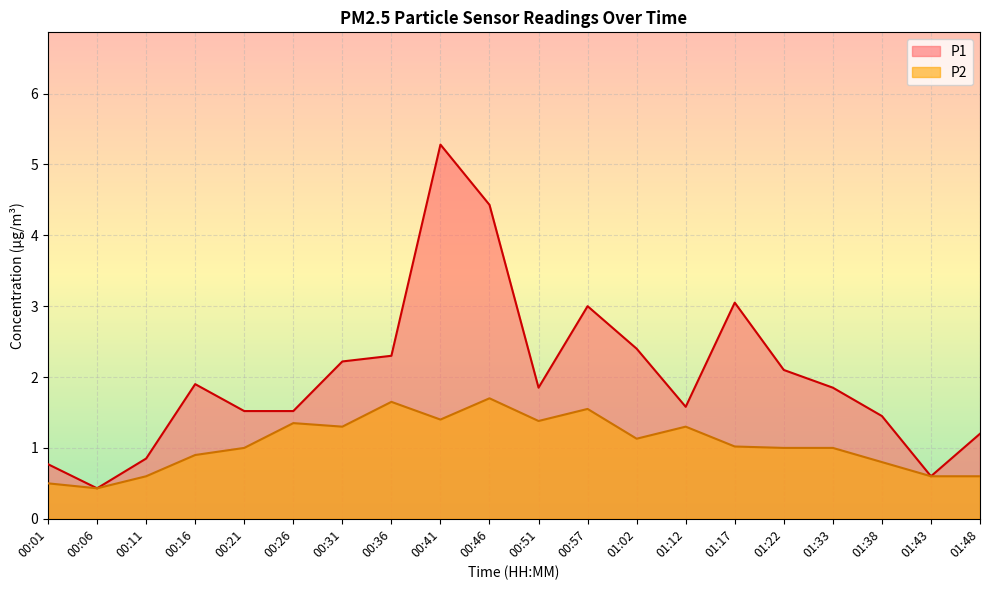

Where is the first local minimum for P1?

00:06